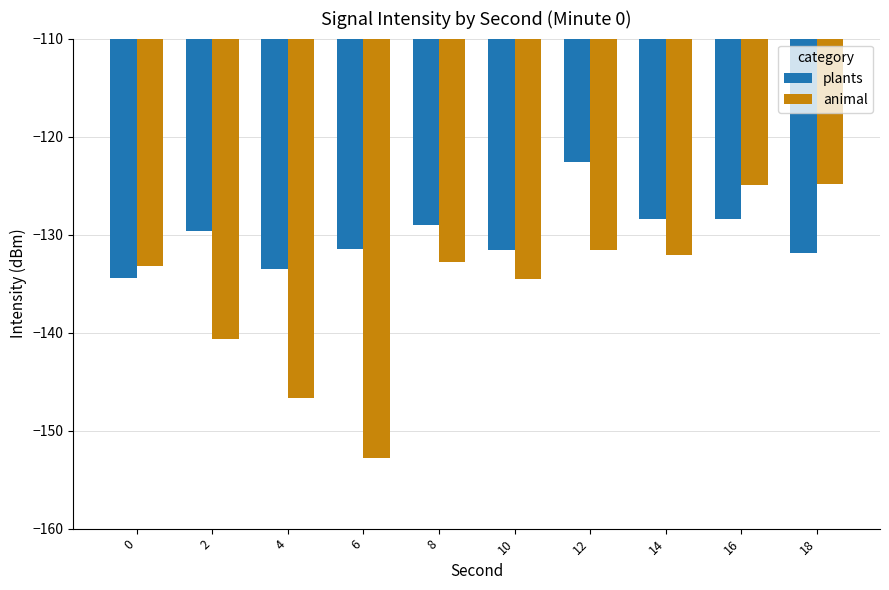

Where is animal nearest to the value -138?

2